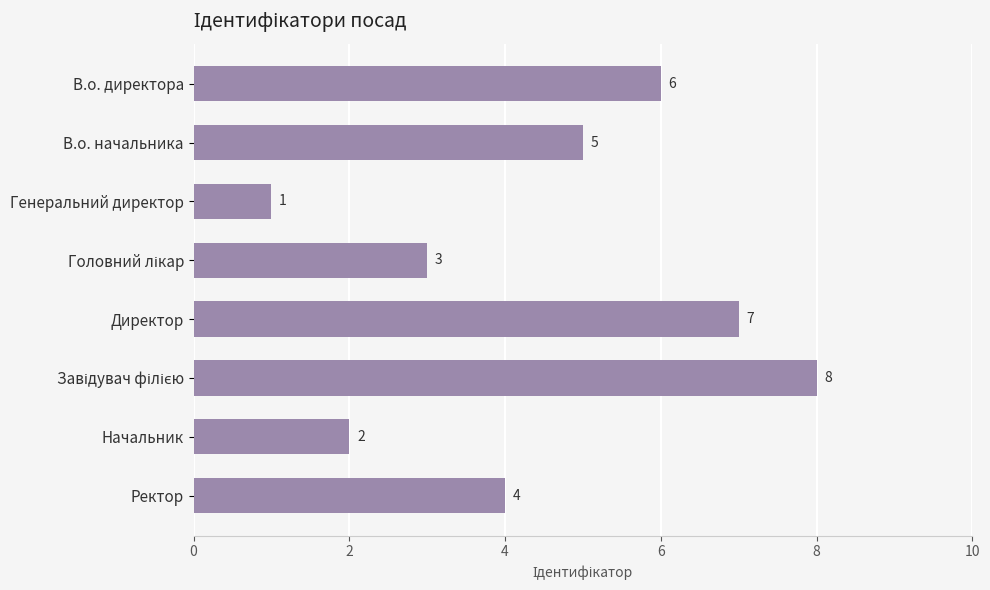

What is the value of the 6th bar from the top?

8